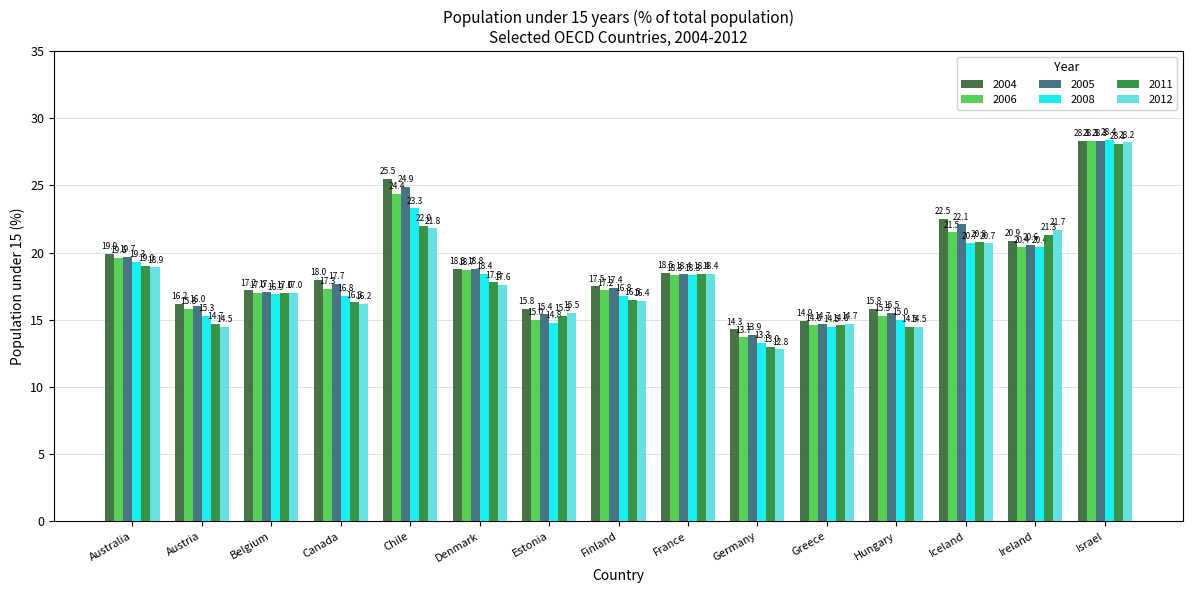

Which series has the largest range (max minus min)?

2012